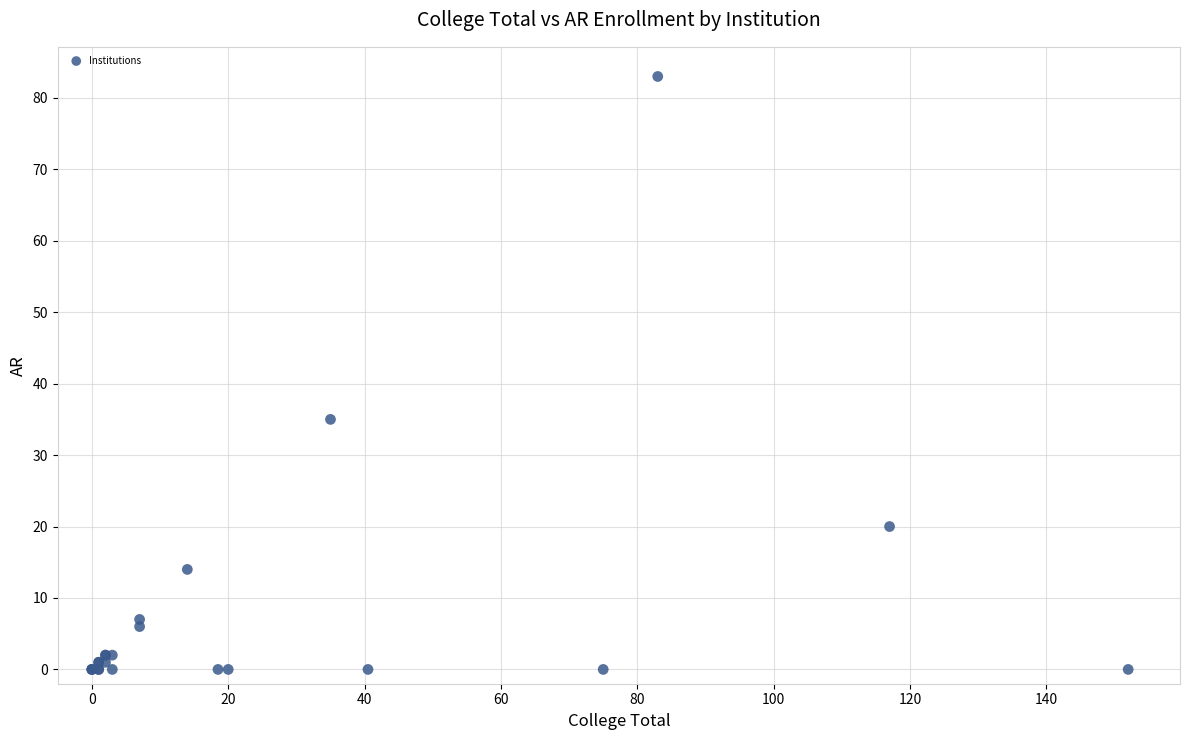

What Y value in the scatter plot is closest to 41?

35